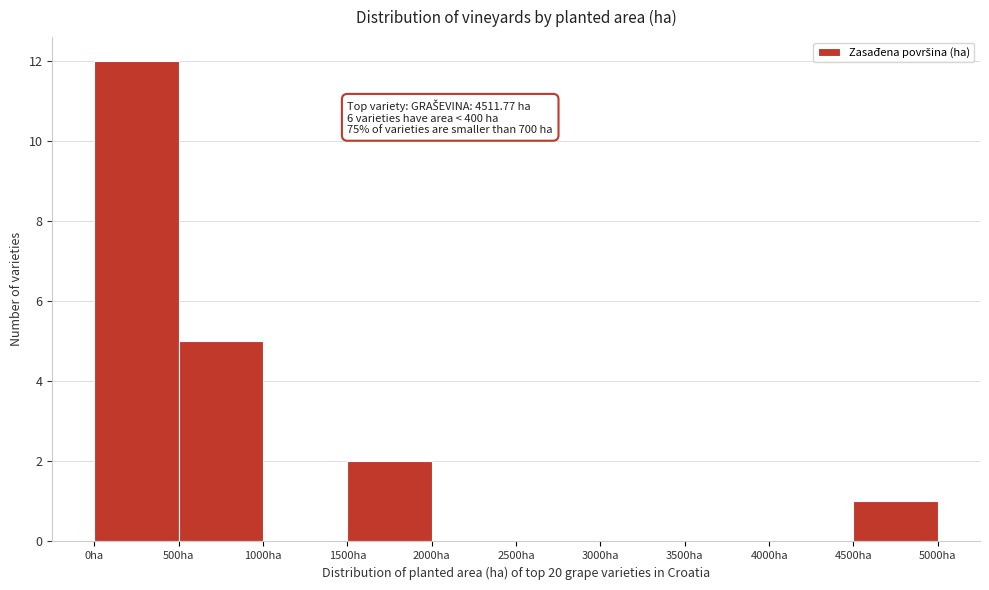

Which range on the x-axis has the tallest bar?

0 to 500